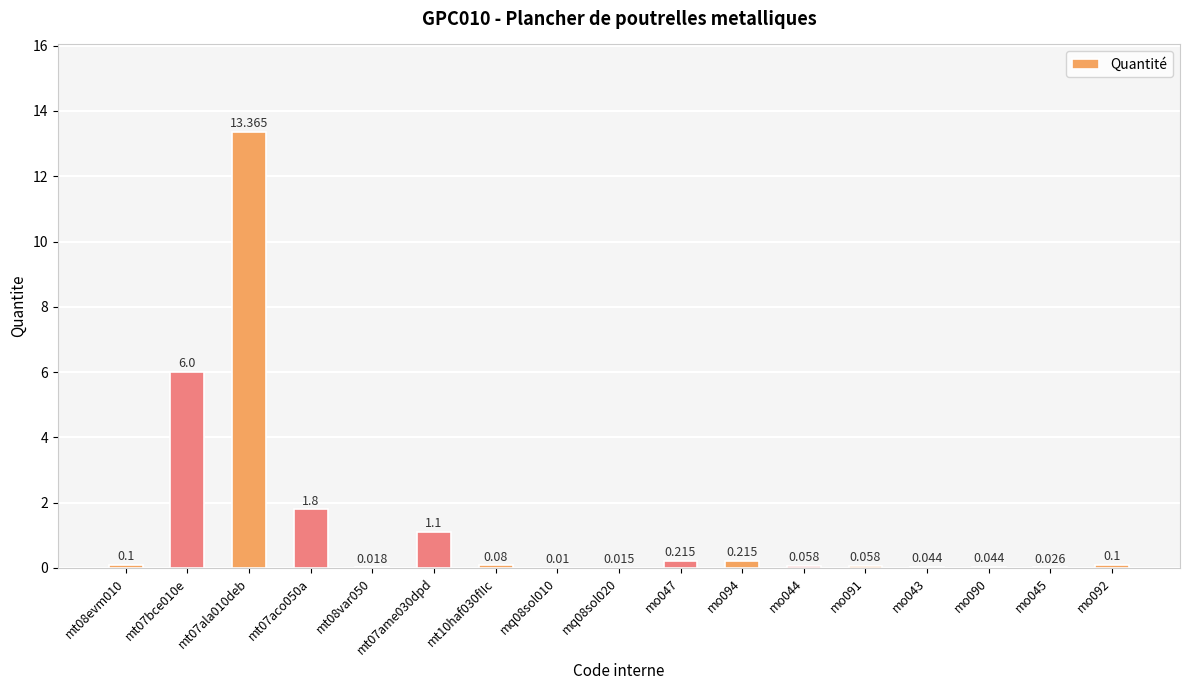

Reading right to left, extract all data points from this chart.

0.1	0.0	0.0	0.0	0.1	0.1	0.2	0.2	0.0	0.0	0.1	1.1	0.0	1.8	13.4	6.0	0.1